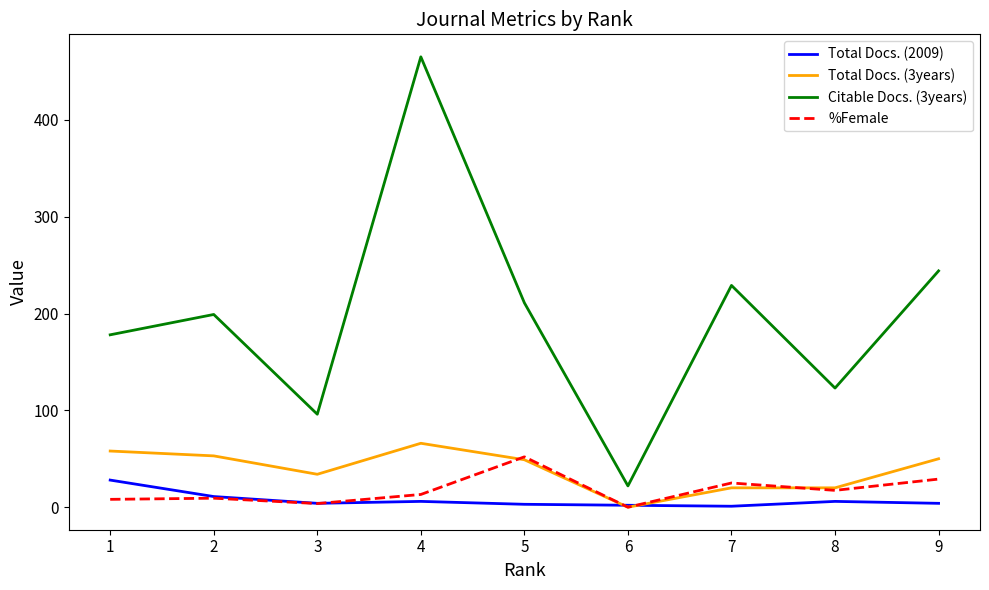

True or false: Total Docs. (2009) has a value of 28.0 at 1.

True